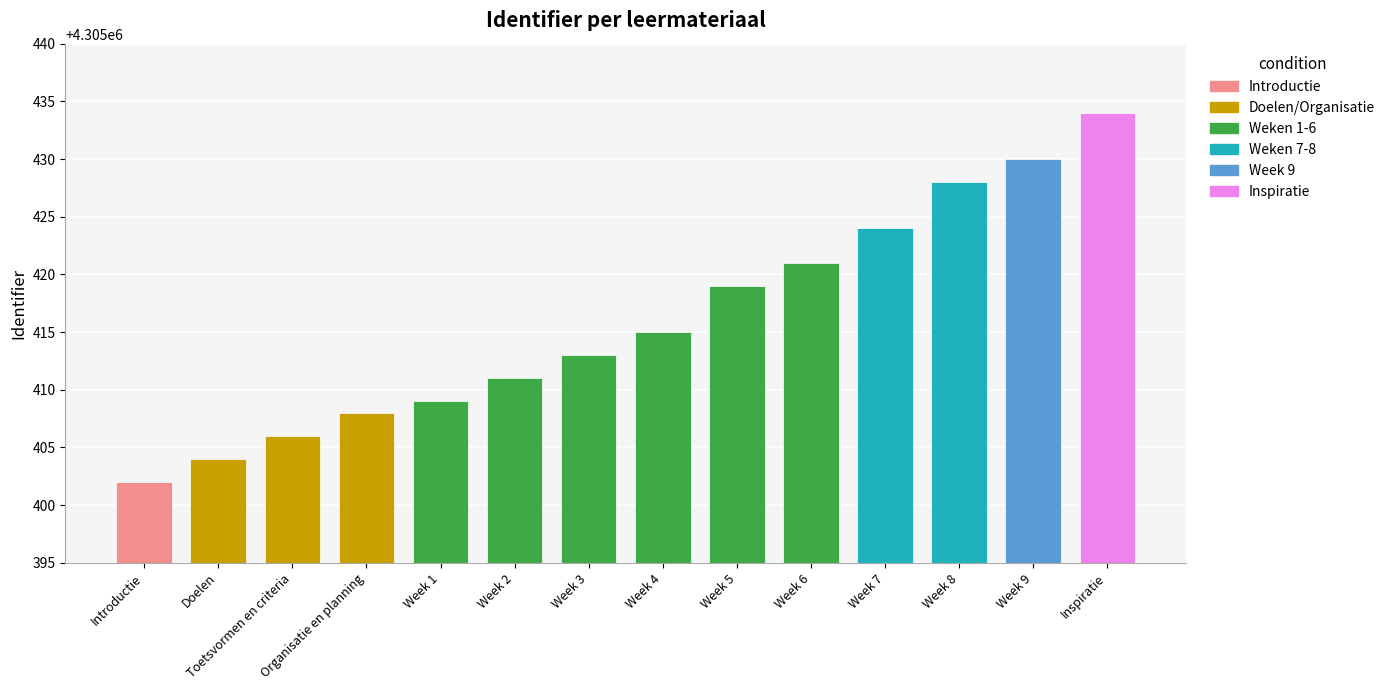

What is the value of the 1st bar from the left?

4305402